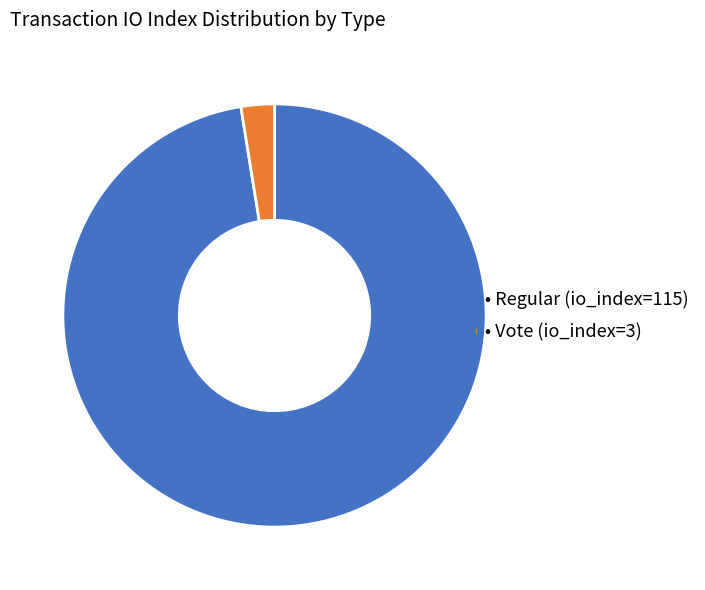

Which has a higher value, • Vote (io_index=3) or • Regular (io_index=115)?

• Regular (io_index=115)